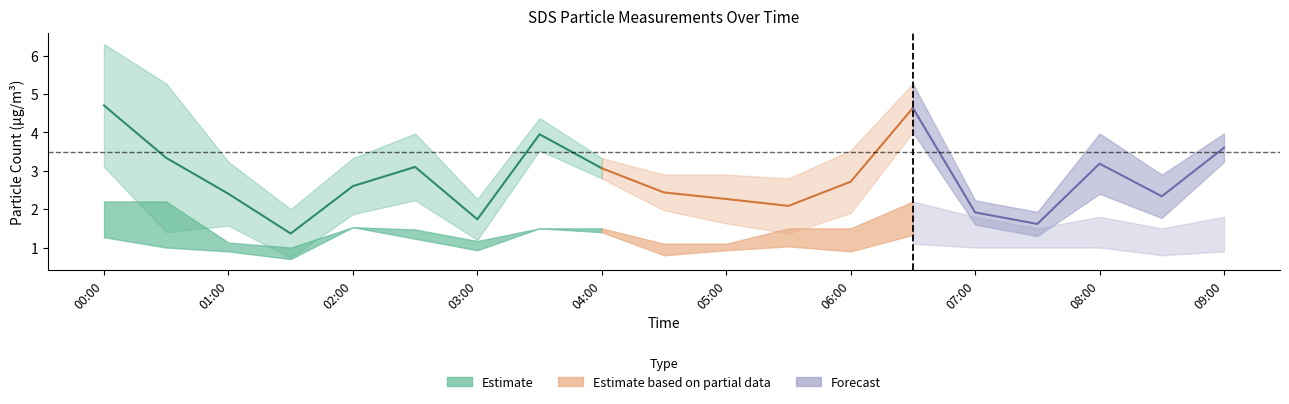

The SDS_P2 series shows 1.1 at 01:30. True or false?

False